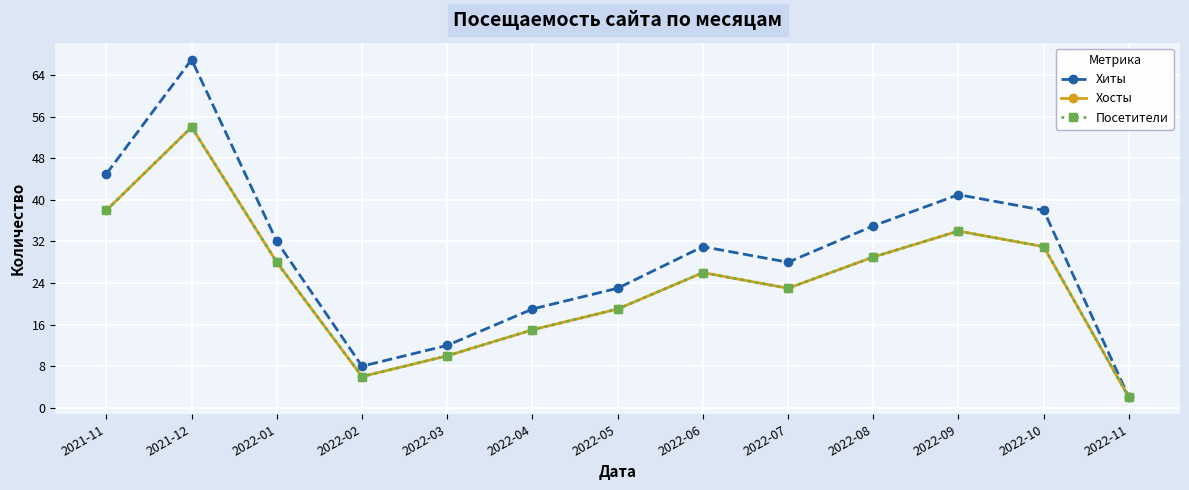

Reading left to right, extract all data points from this chart.

Хиты: 45	67	32	8	12	19	23	31	28	35	41	38	2
Хосты: 38	54	28	6	10	15	19	26	23	29	34	31	2
Посетители: 38	54	28	6	10	15	19	26	23	29	34	31	2